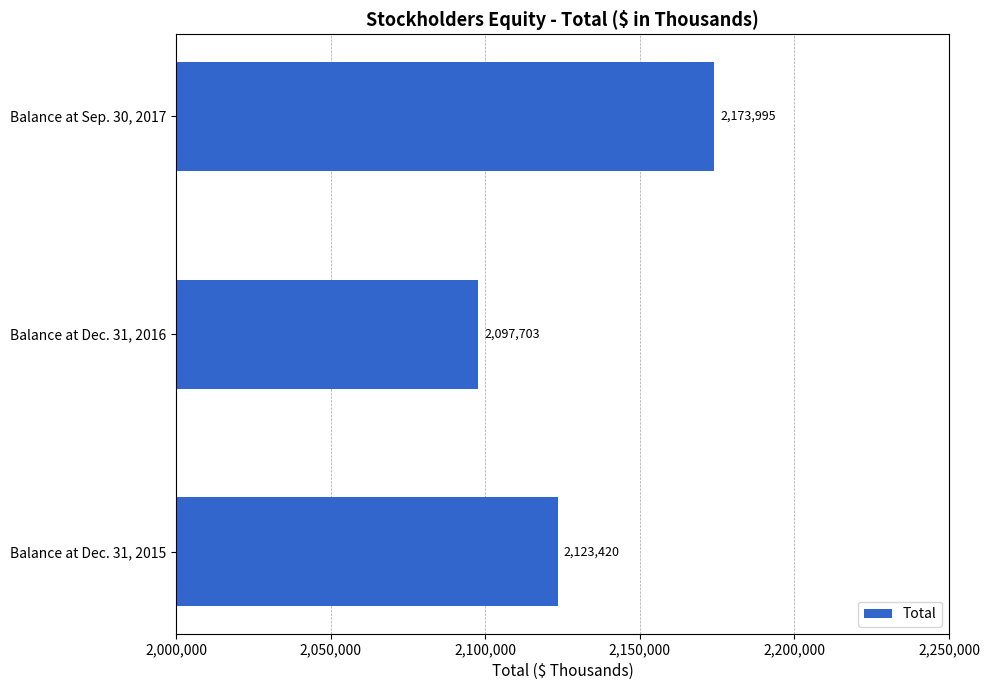

How many bars are there in total?

3